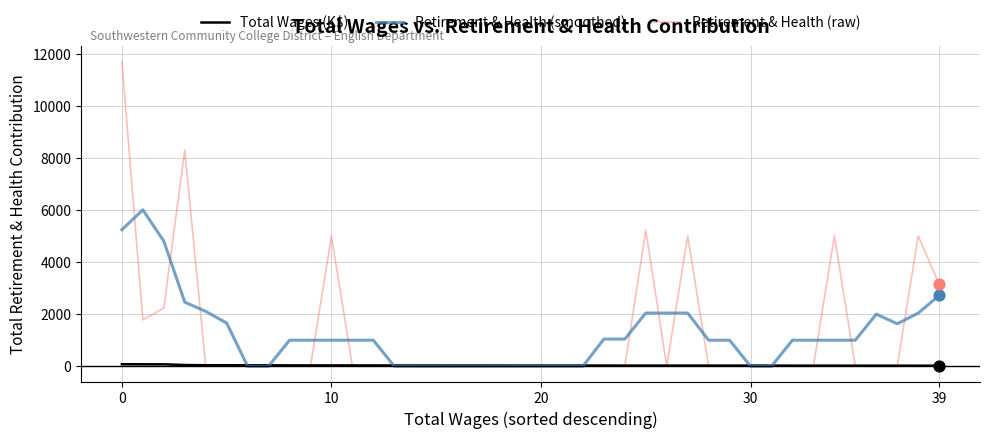

Which series has the largest range (max minus min)?

Retirement & Health (raw)